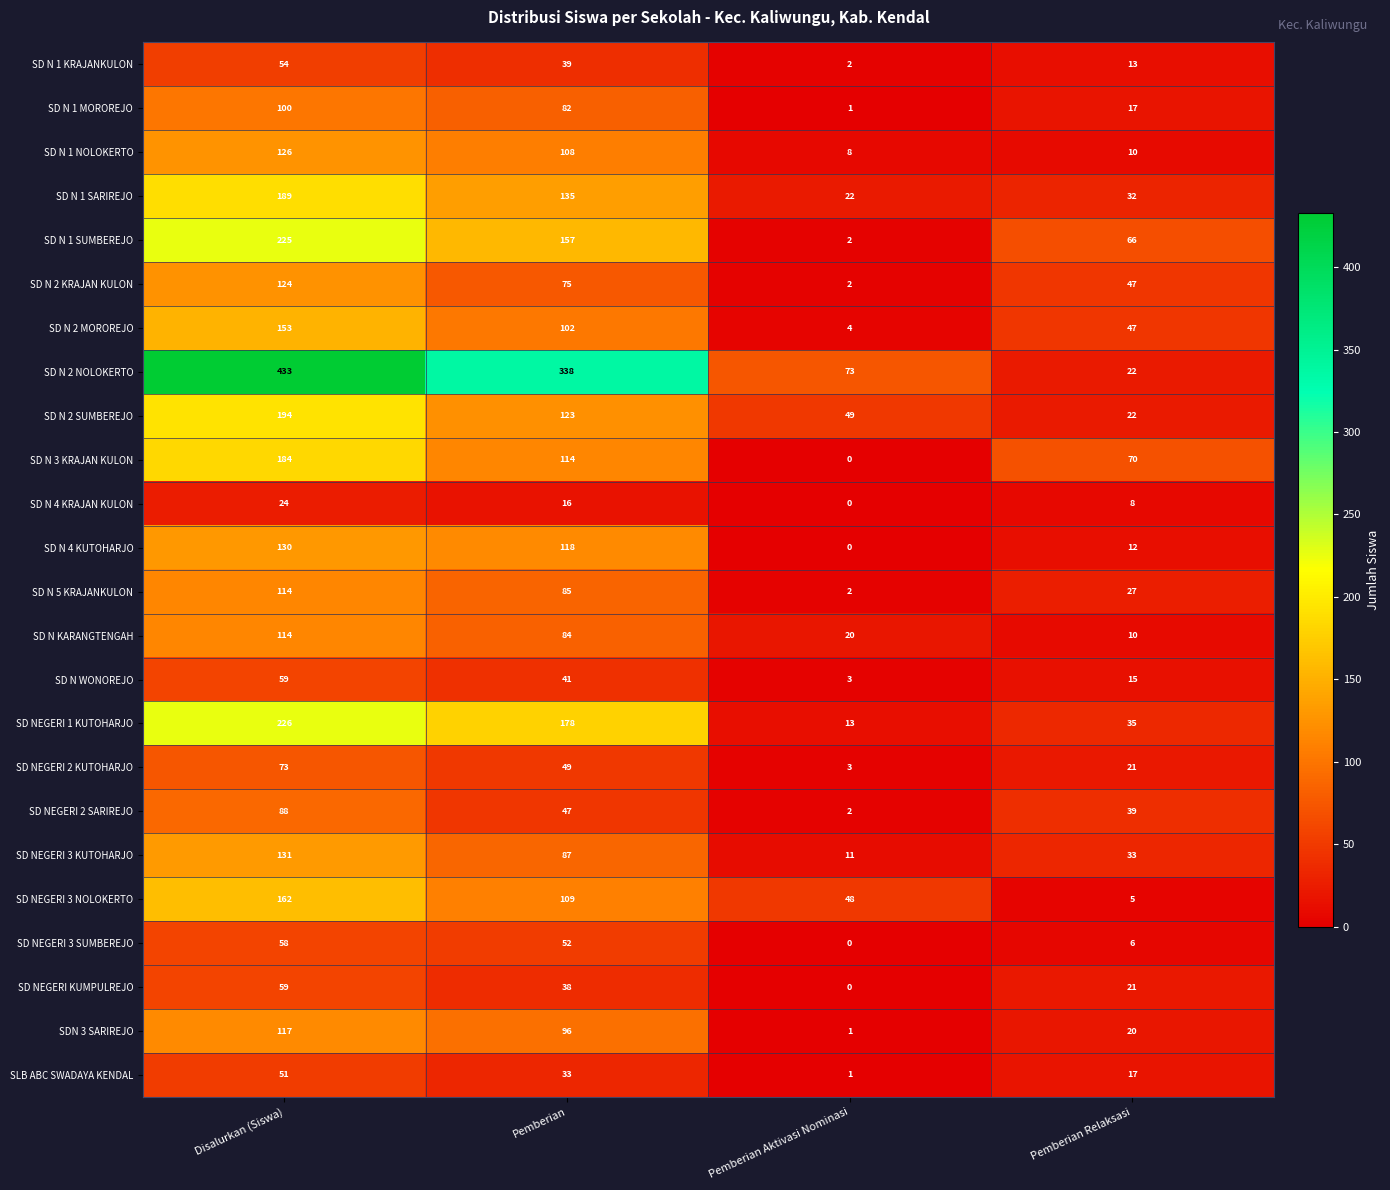

How many values in the SD NEGERI 1 KUTOHARJO series are below 178?

2